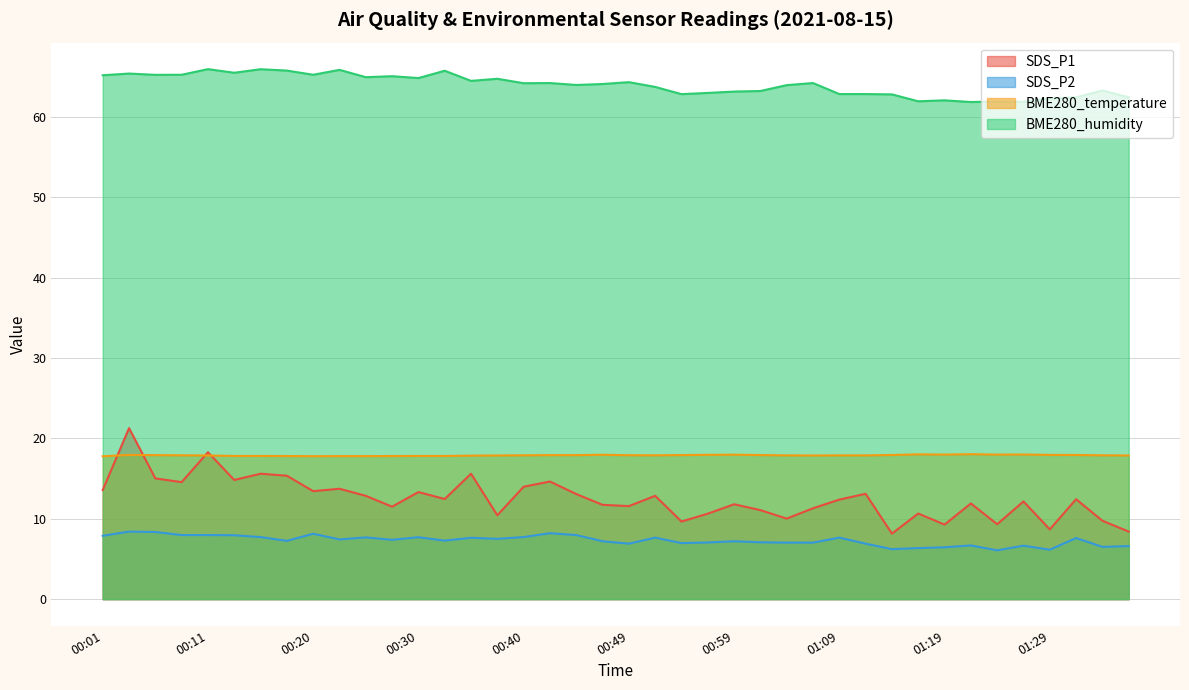

What is the maximum value shown in the chart?

65.9